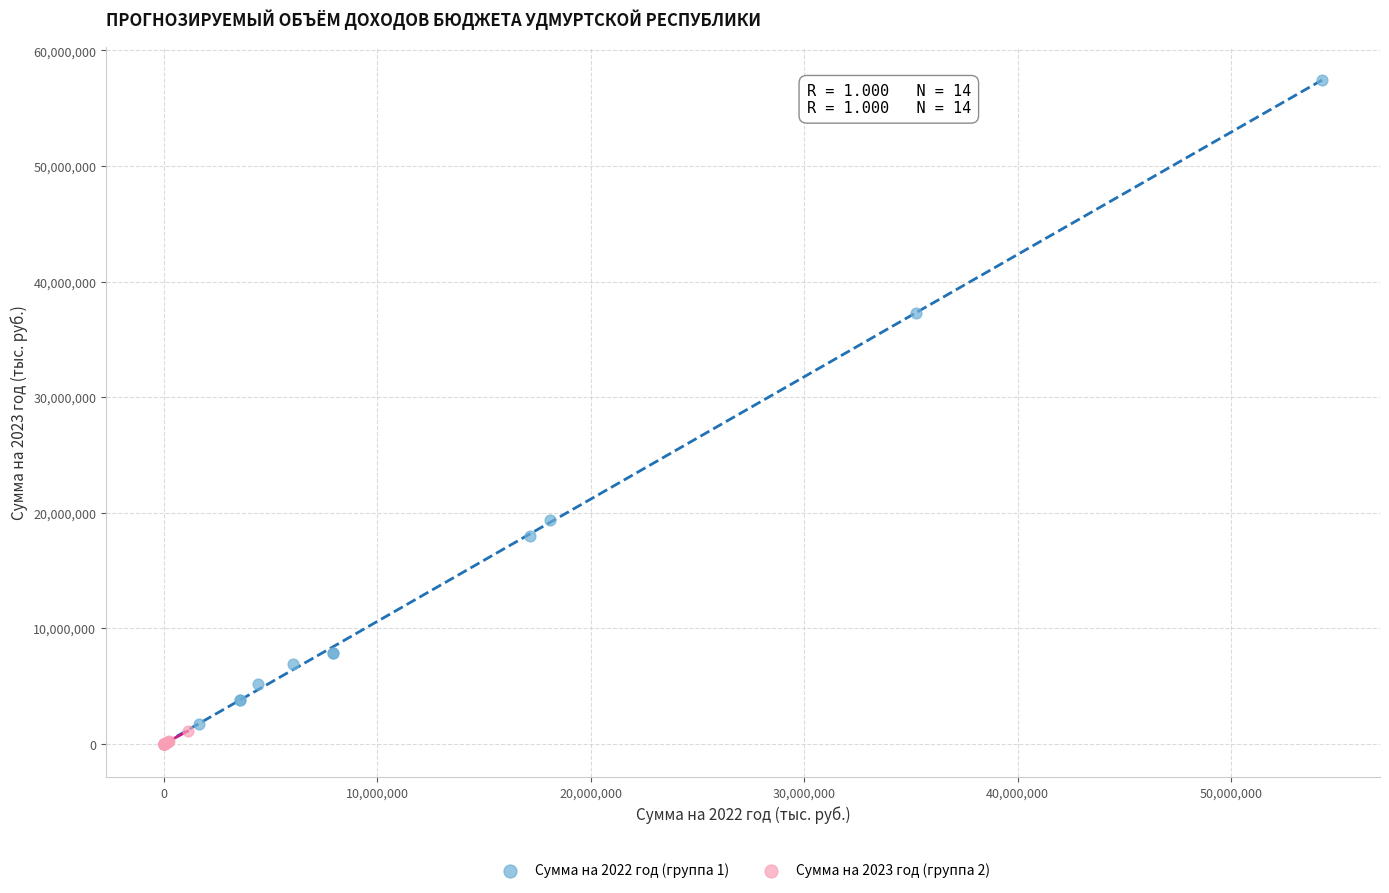

Which series has the largest Y range (max minus min)?

Сумма на 2022 год (группа 1)